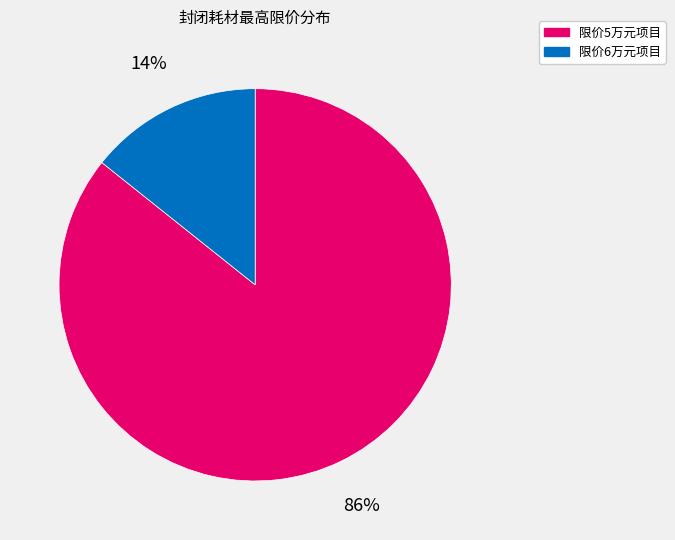

Does any single category account for the majority?

Yes